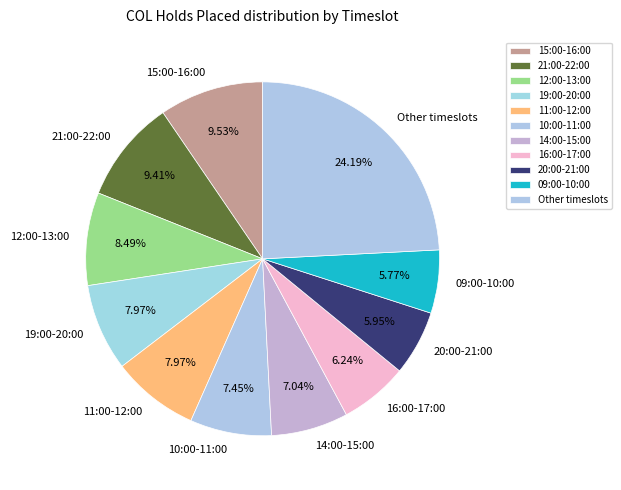

To the nearest percent, what is the difference between the largest and smallest slice percentages?

18%